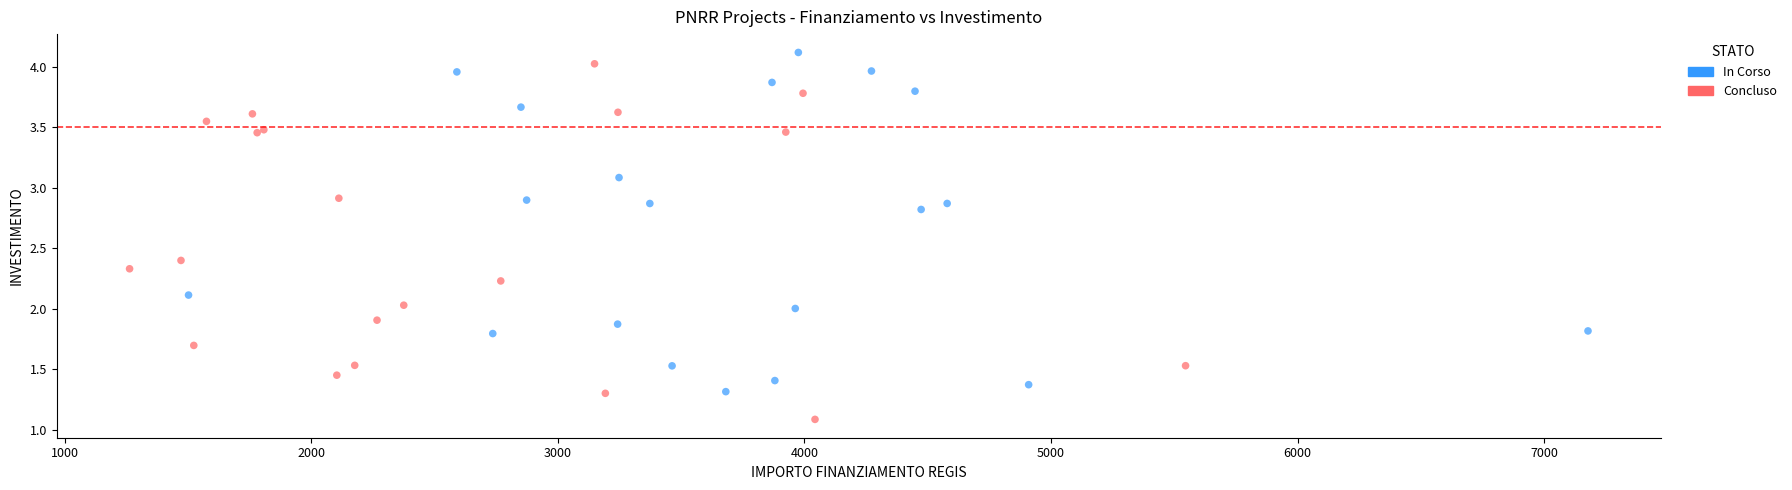

Which series contains the lowest Y value?

Concluso